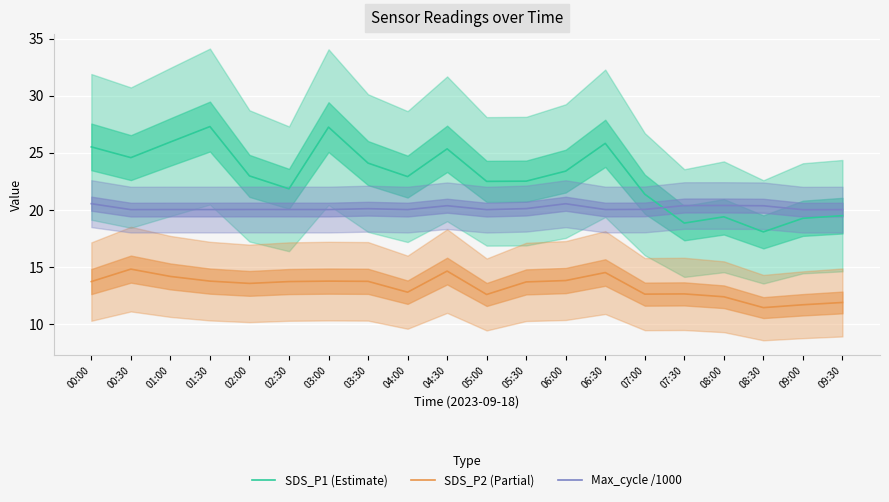

What are all the series names shown in the legend?

SDS_P1 (Estimate), SDS_P2 (Partial), Max_cycle /1000